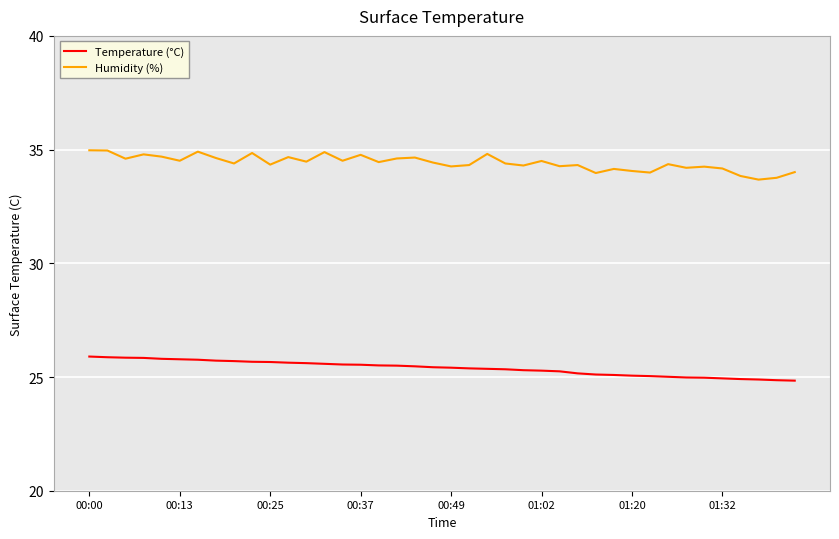

What is the difference between the maximum and minimum values in the Humidity (%) series?

1.3